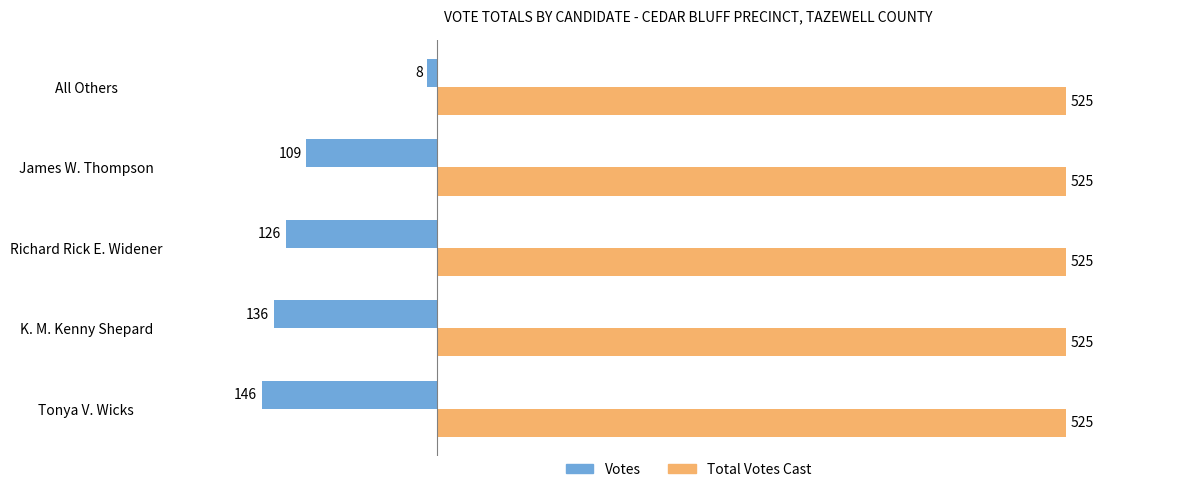

Which series has the largest total across all categories?

Total Votes Cast